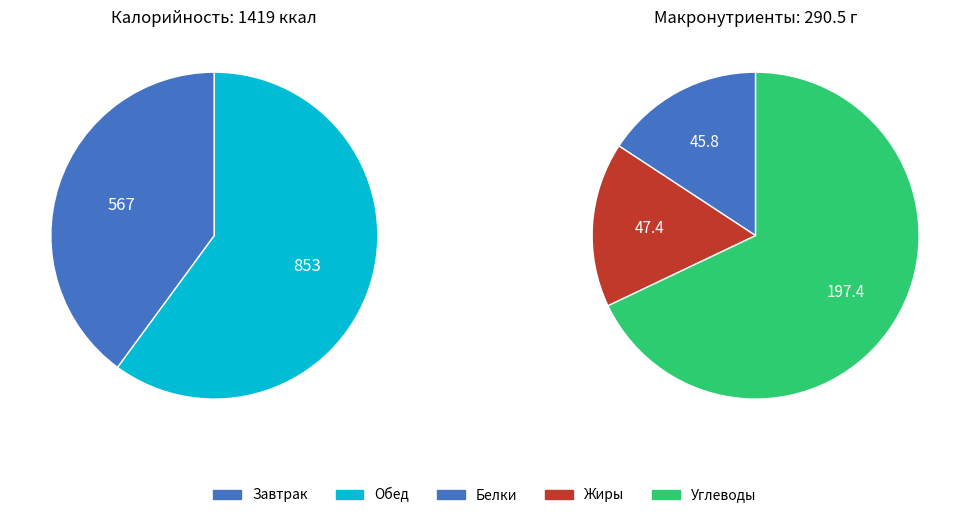

Count the number of slices in the pie.

2